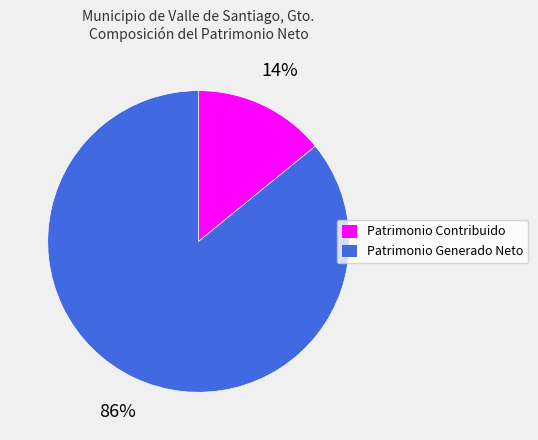

To the nearest percent, what is the average slice percentage?

50%